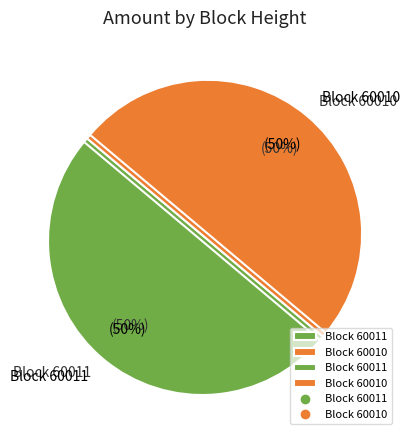

Is there a majority slice in this chart?

Yes